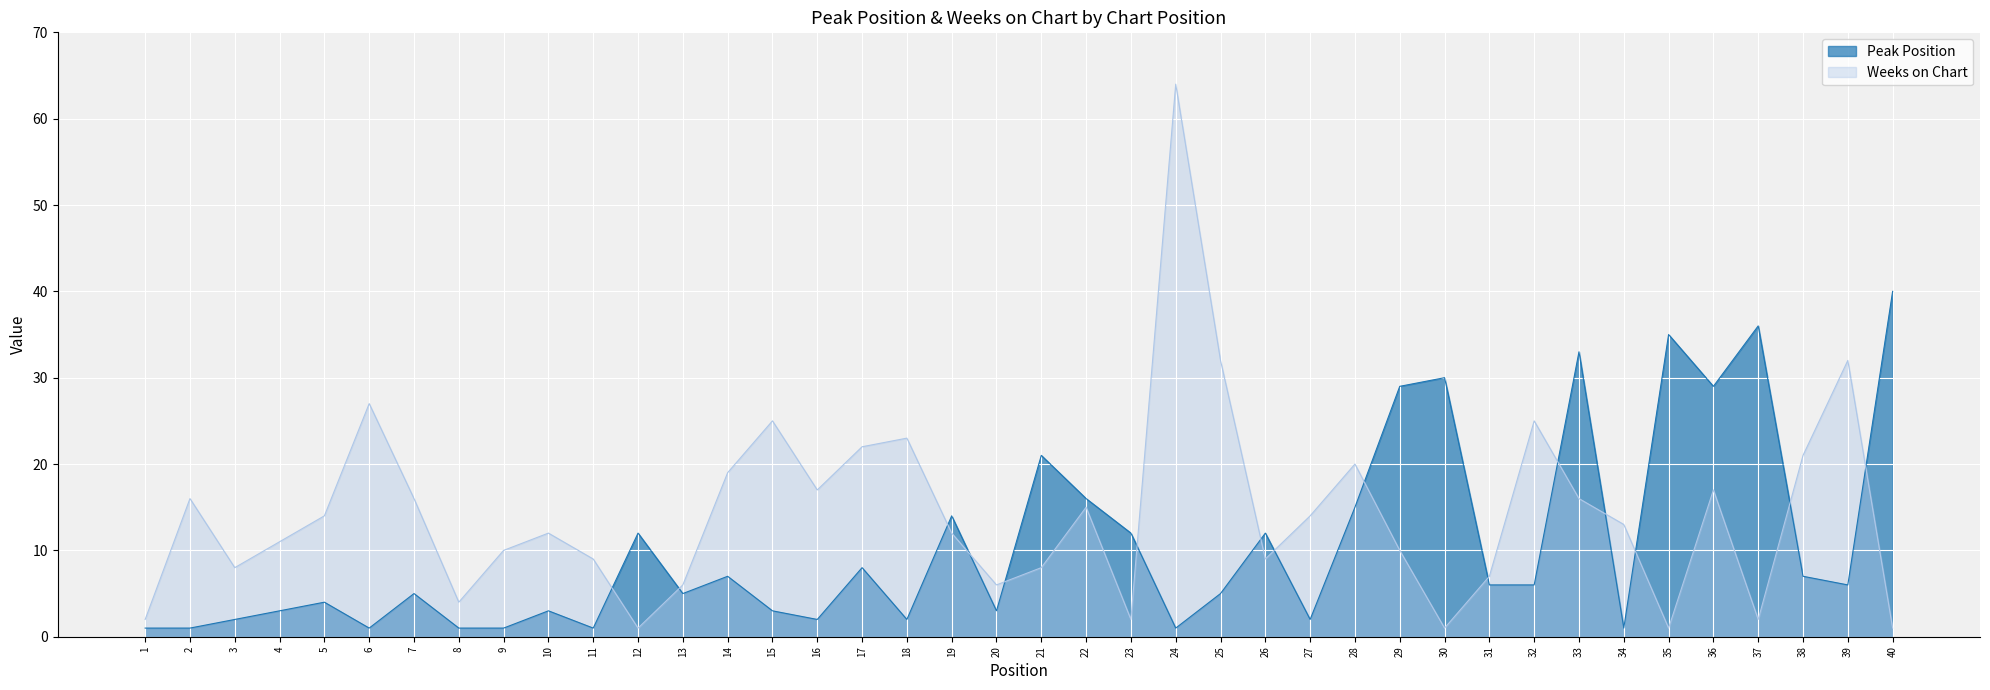

Where does the Peak Position series first go above 6?

12